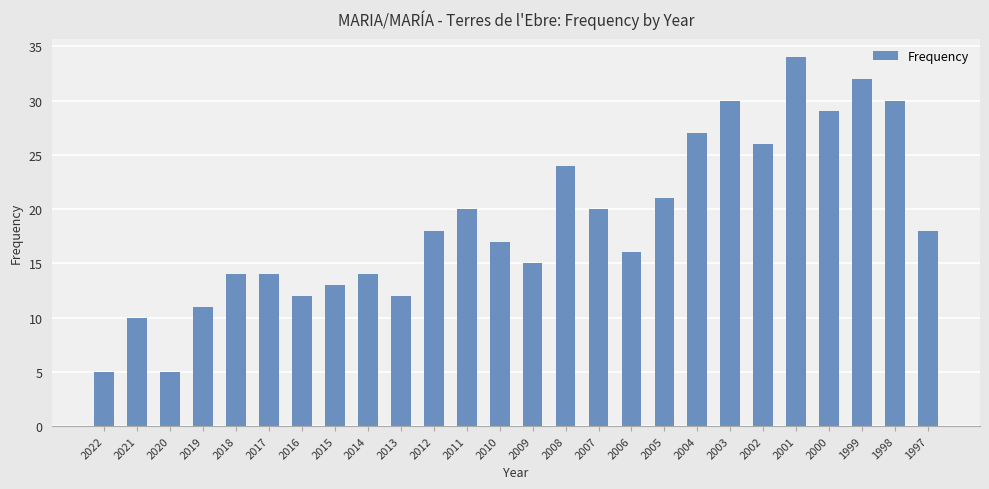

What is the sum of all values?

487